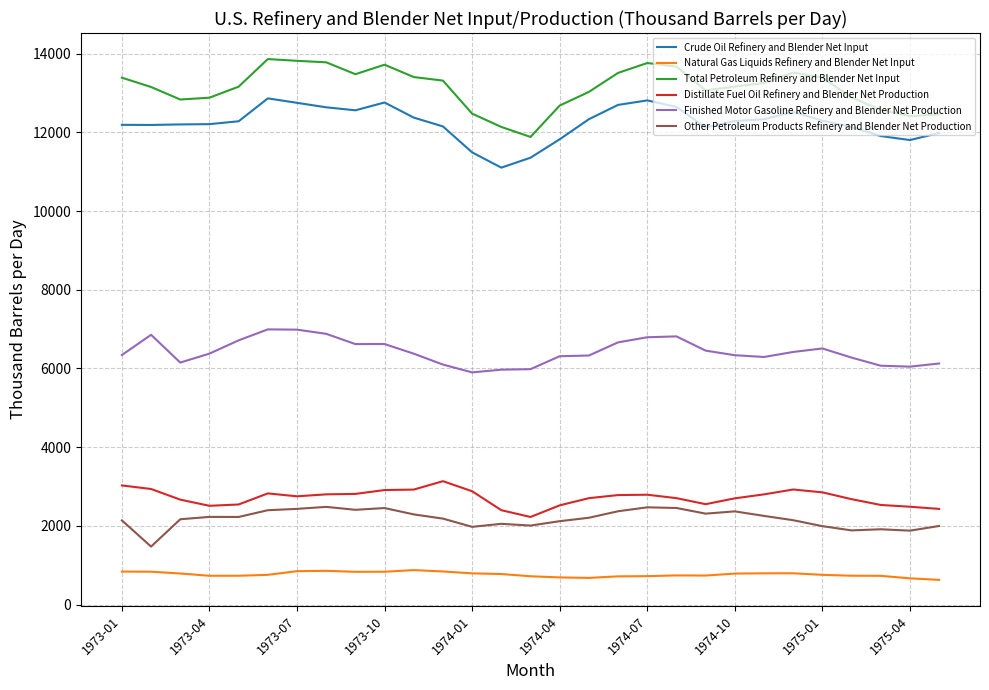

Which series has the largest total across all categories?

Total Petroleum Refinery and Blender Net Input